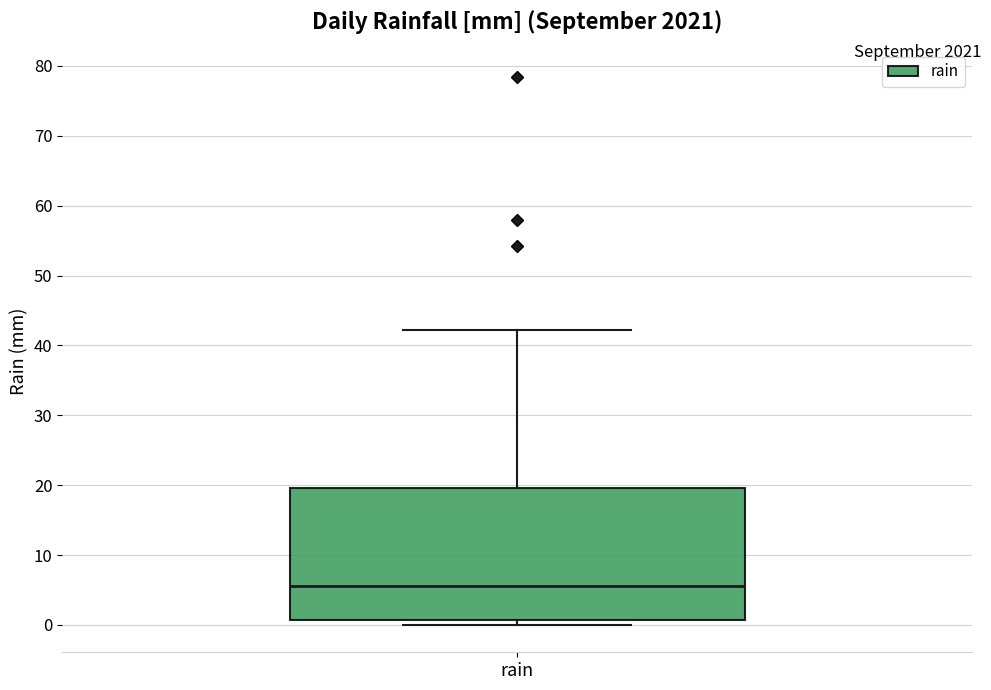

Where is the lower edge of the box for rain on the y-axis? The values are not printed on the chart, so give them approximately, as read against the axis.

1